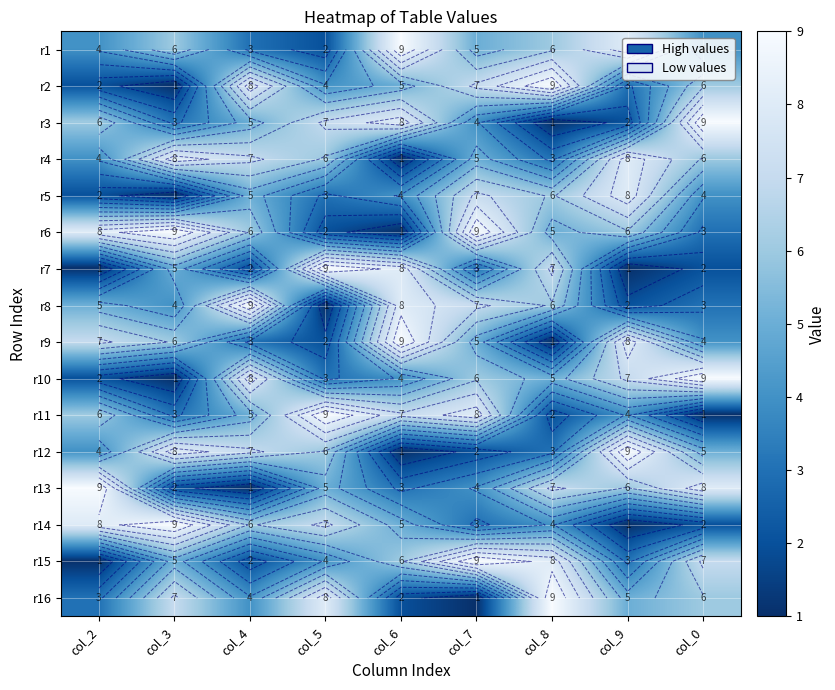

Is the value of r16 at col_6 greater than the value of r1 at col_9?

No